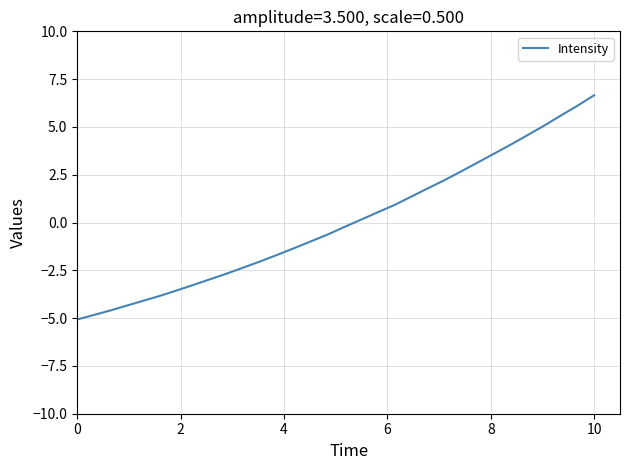

What is the difference between the maximum and minimum values?

11.7